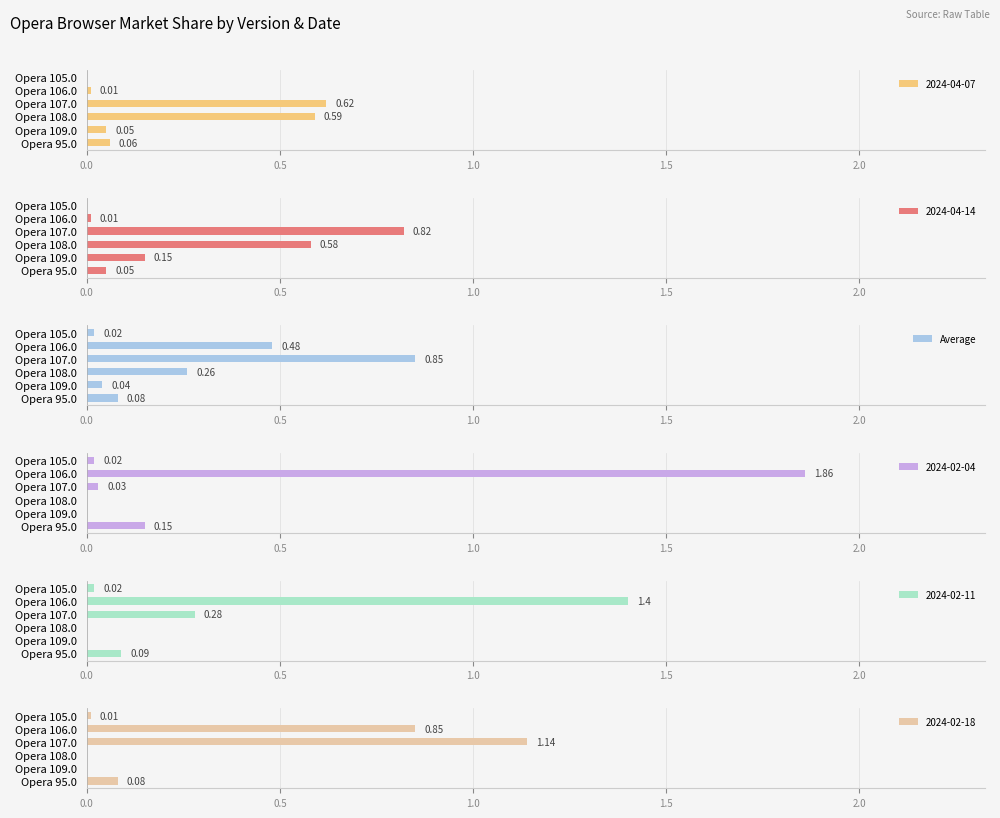

What is the change in value from Opera 107.0 to Opera 106.0?

-0.4